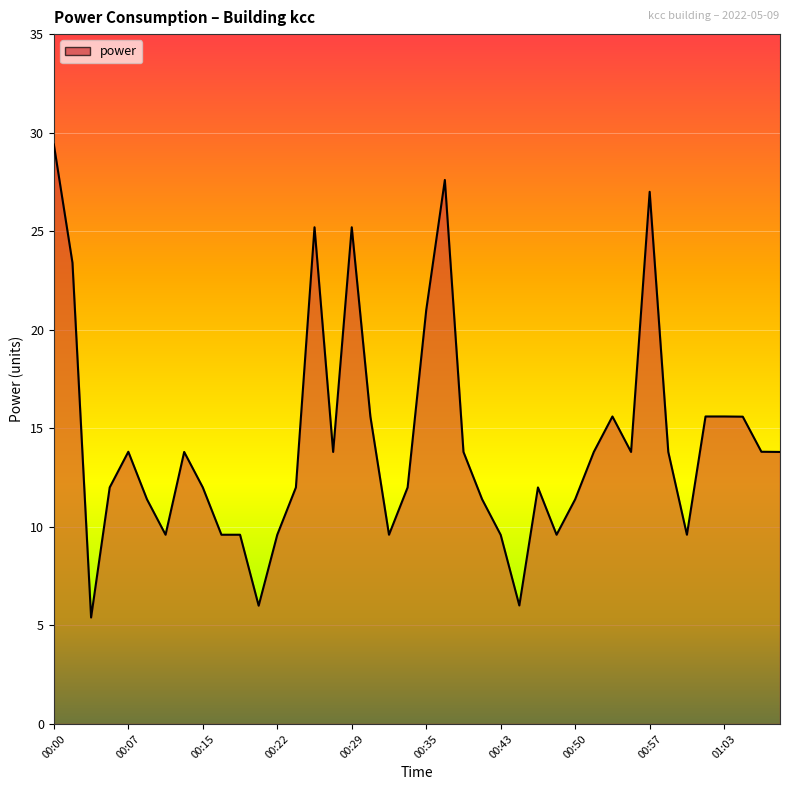

What is the difference between the maximum and minimum values?

24.0